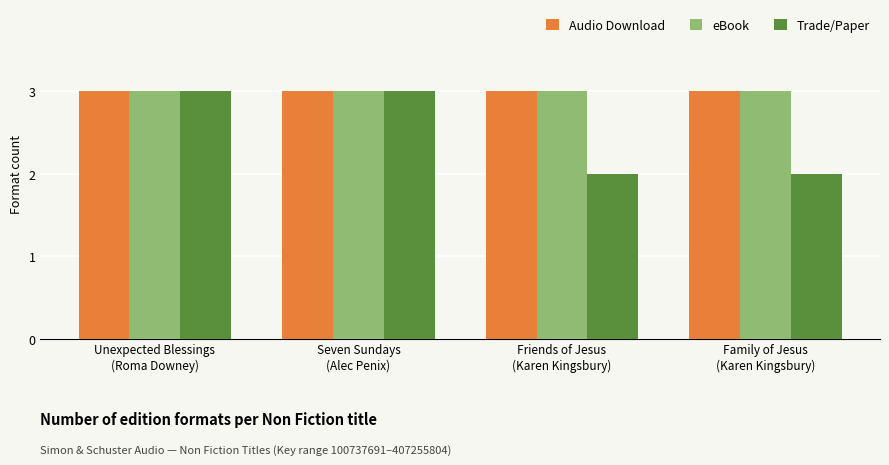

Is it true that Audio Download equals 2 at Family of Jesus
(Karen Kingsbury)?

False